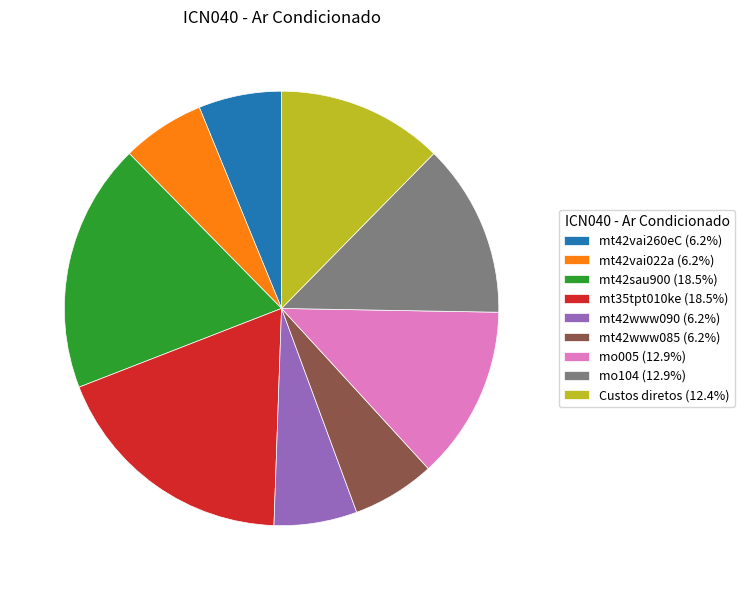

Is the sum of Custos diretos (12.4%) and mt35tpt010ke (18.5%) greater than half?

No